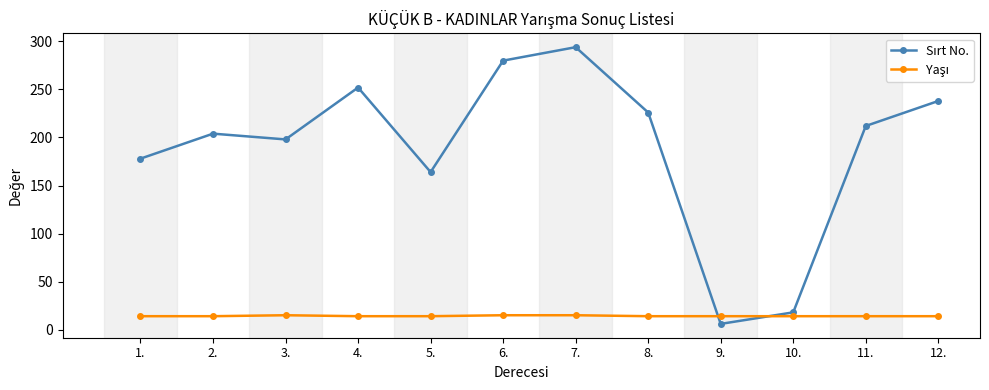

Count the number of categories in the chart.

12